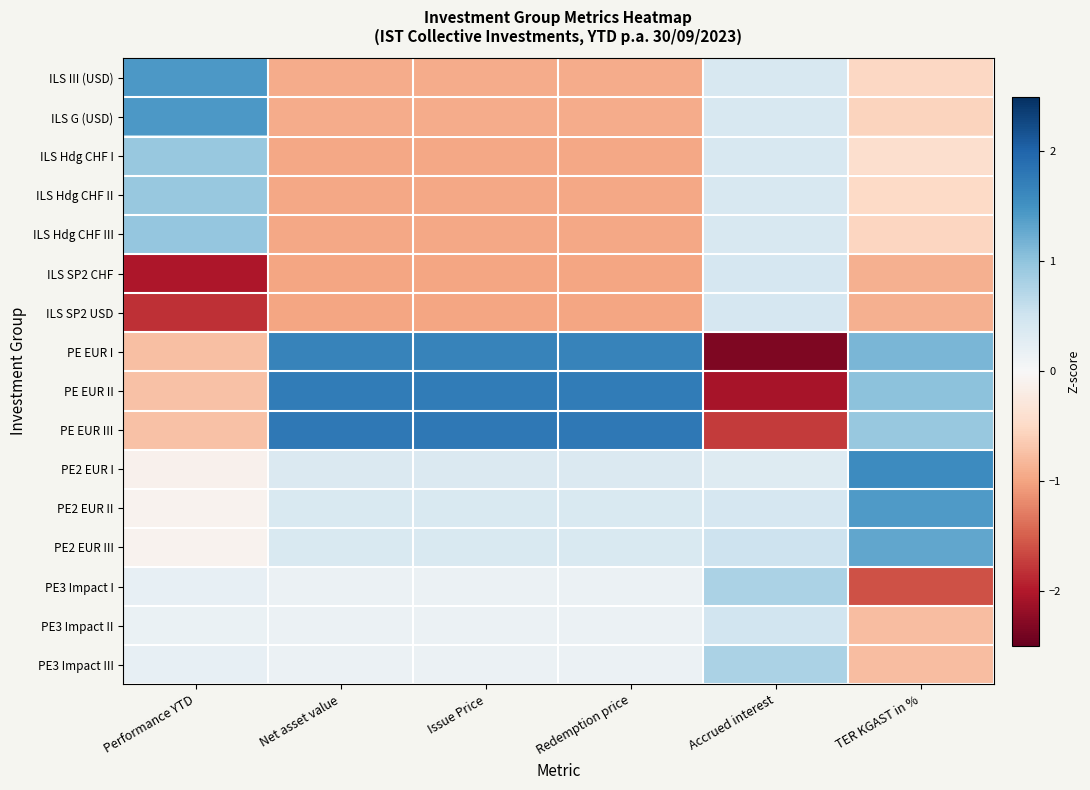

Rank the series at Redemption price from highest to lowest value.

PE EUR III, PE EUR II, PE EUR I, PE2 EUR III, PE2 EUR II, PE2 EUR I, PE3 Impact I, PE3 Impact III, PE3 Impact II, ILS G (USD), ILS III (USD), ILS Hdg CHF III, ILS Hdg CHF II, ILS Hdg CHF I, ILS SP2 USD, ILS SP2 CHF